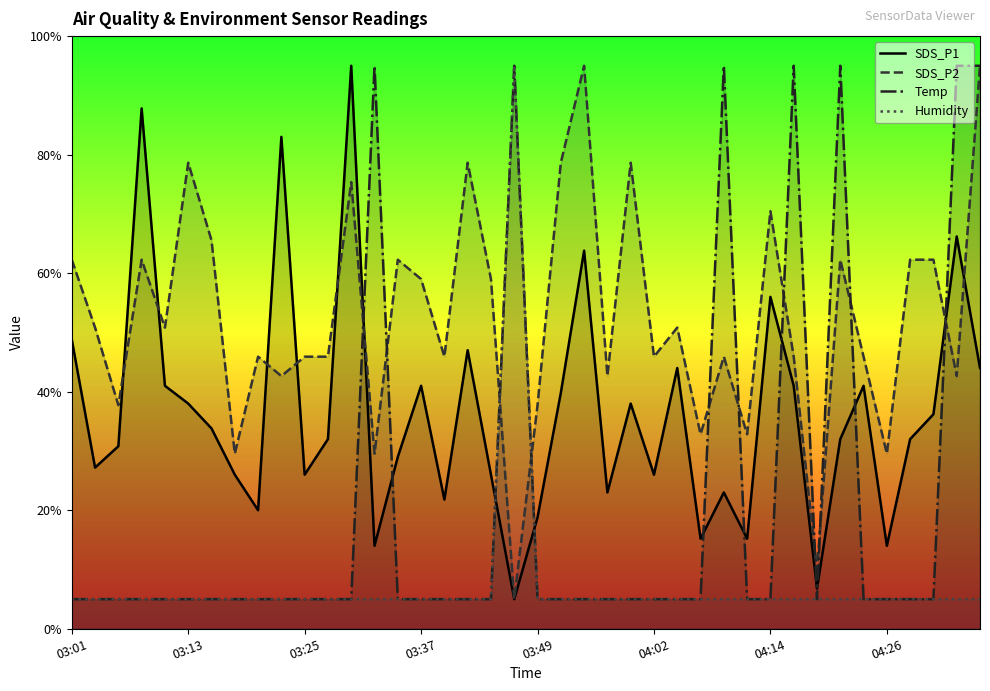

What are all the series names shown in the legend?

SDS_P1, SDS_P2, Temp, Humidity